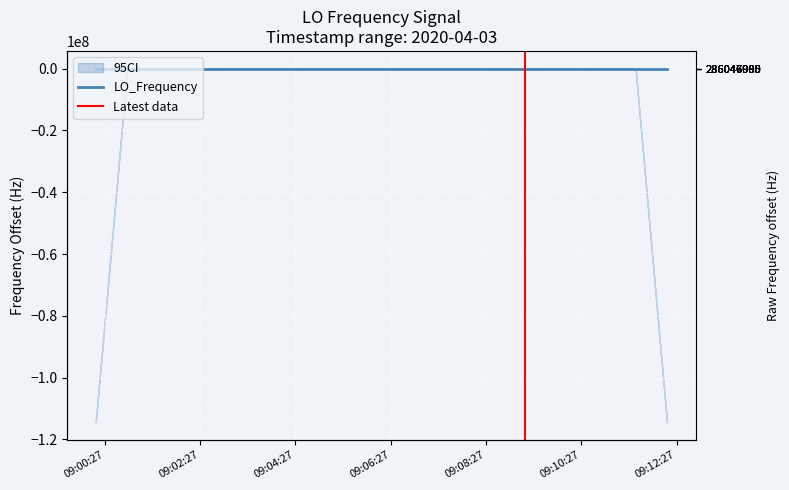

True or false: the data has more than 1 interior local peaks.

True